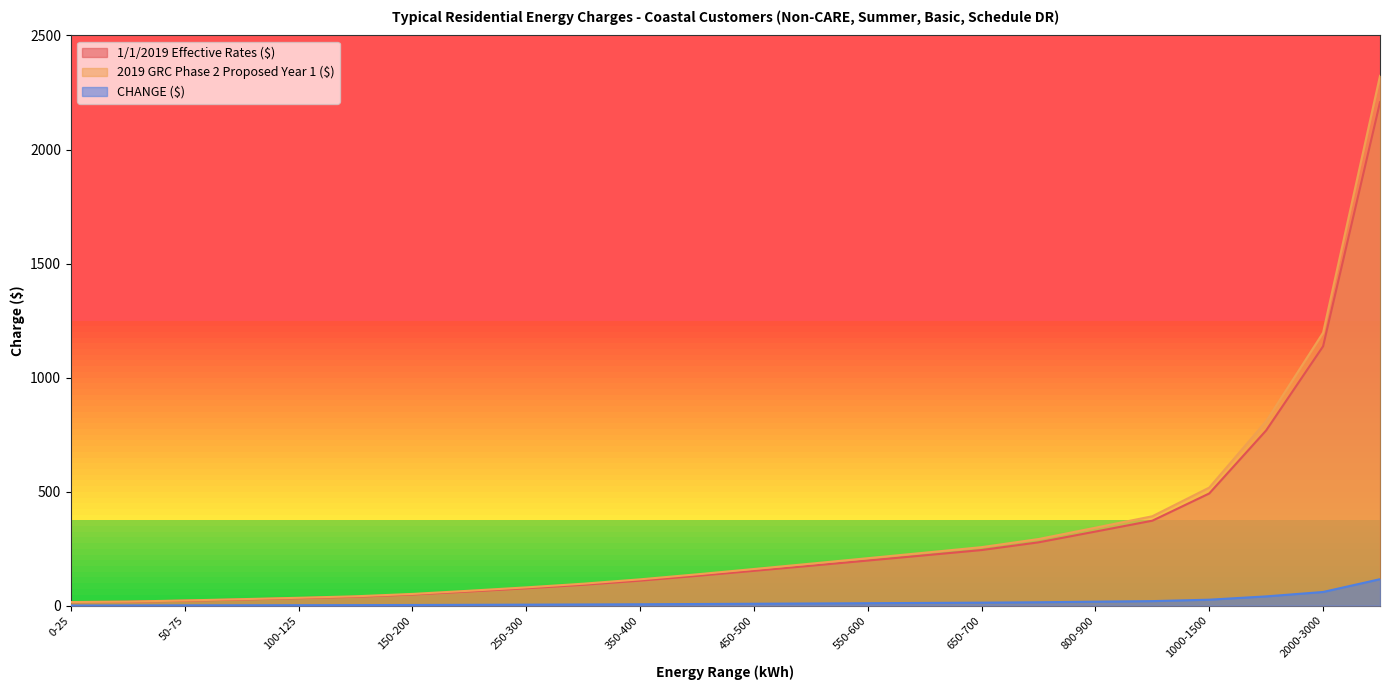

At which label does CHANGE ($) first exceed 7?

450-500